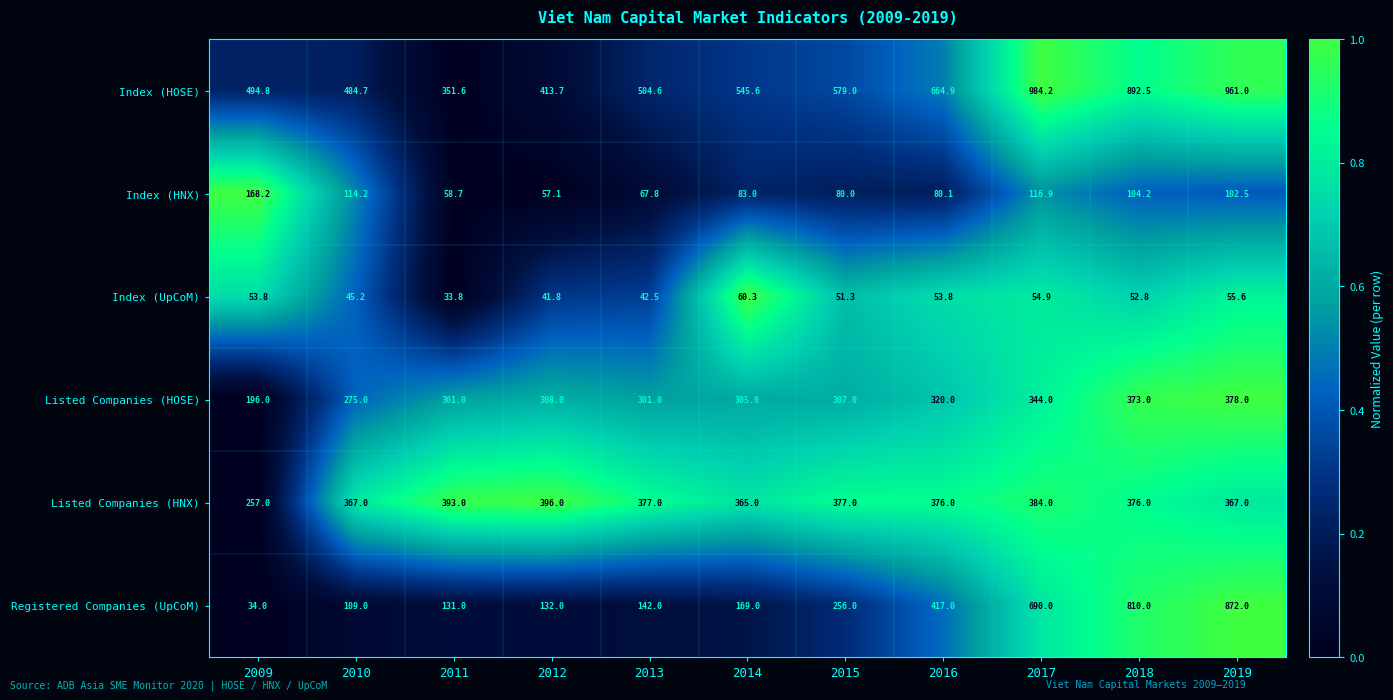

How many series are shown in this chart?

6